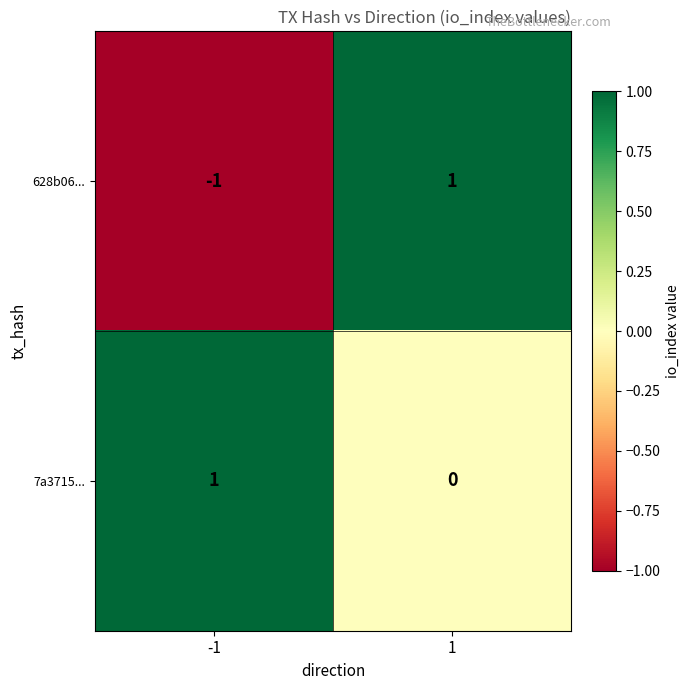

Which series has the largest total across all categories?

7a3715...